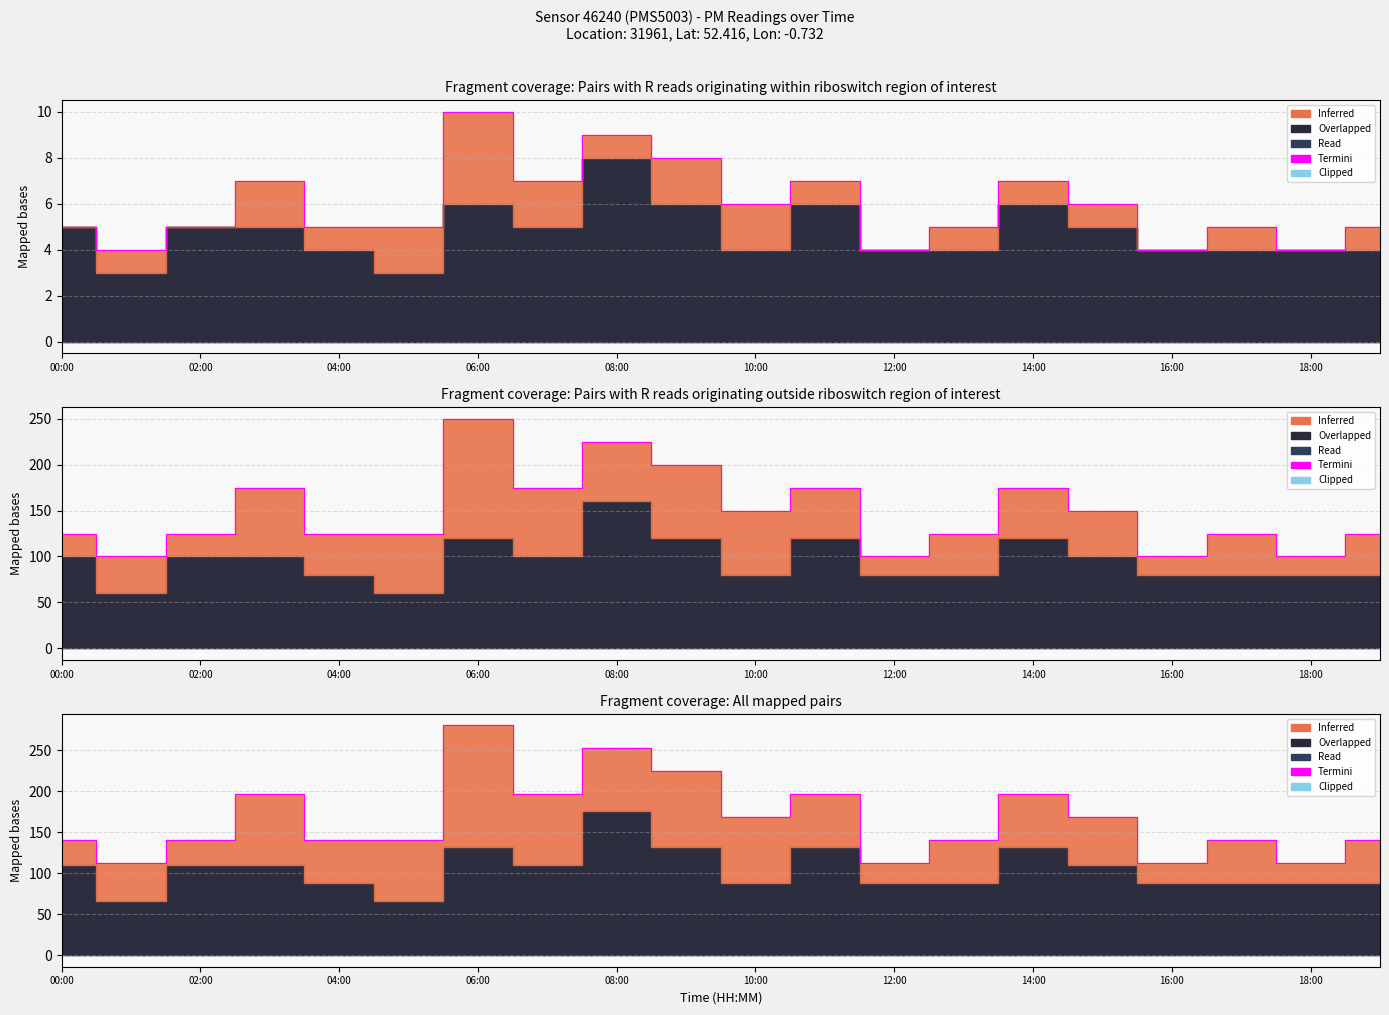

Which has a higher value, 12 or 06:00?

06:00